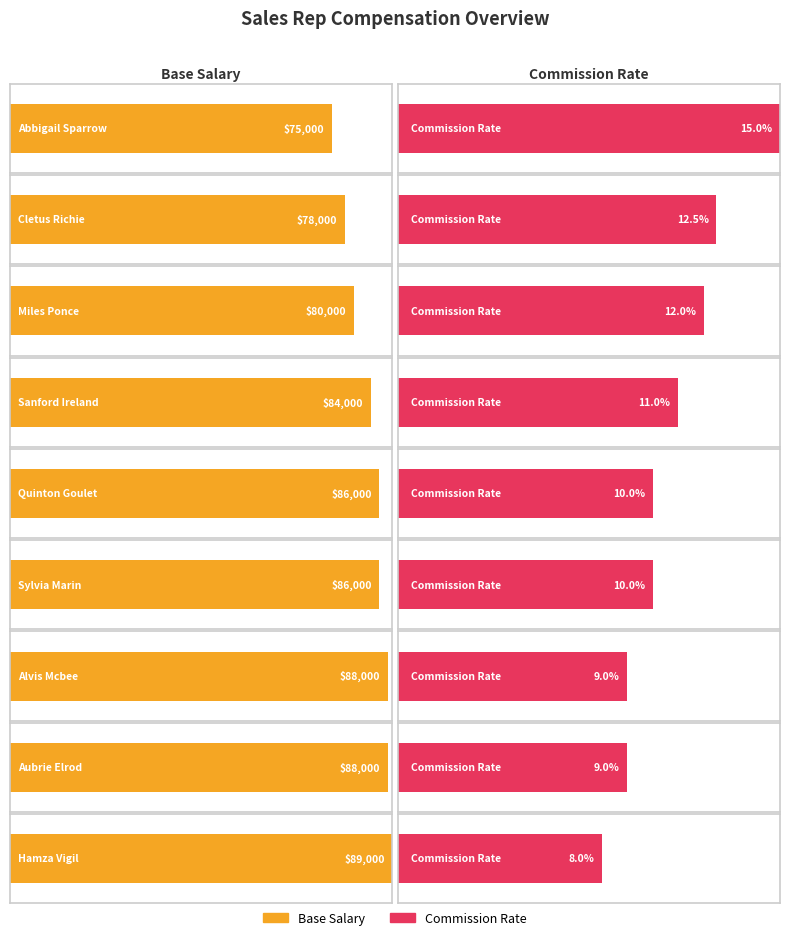

What is the label of the 7th bar from the right?

Miles Ponce